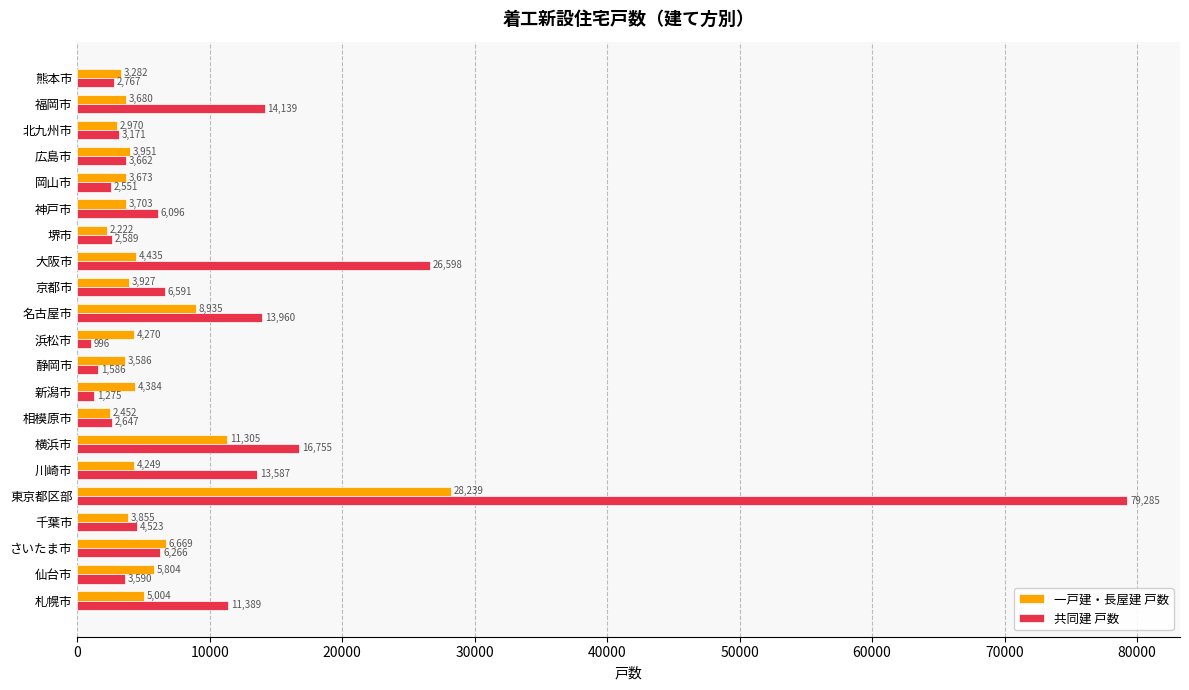

True or false: 共同建 戸数 has a value of 3590 at 仙台市.

True